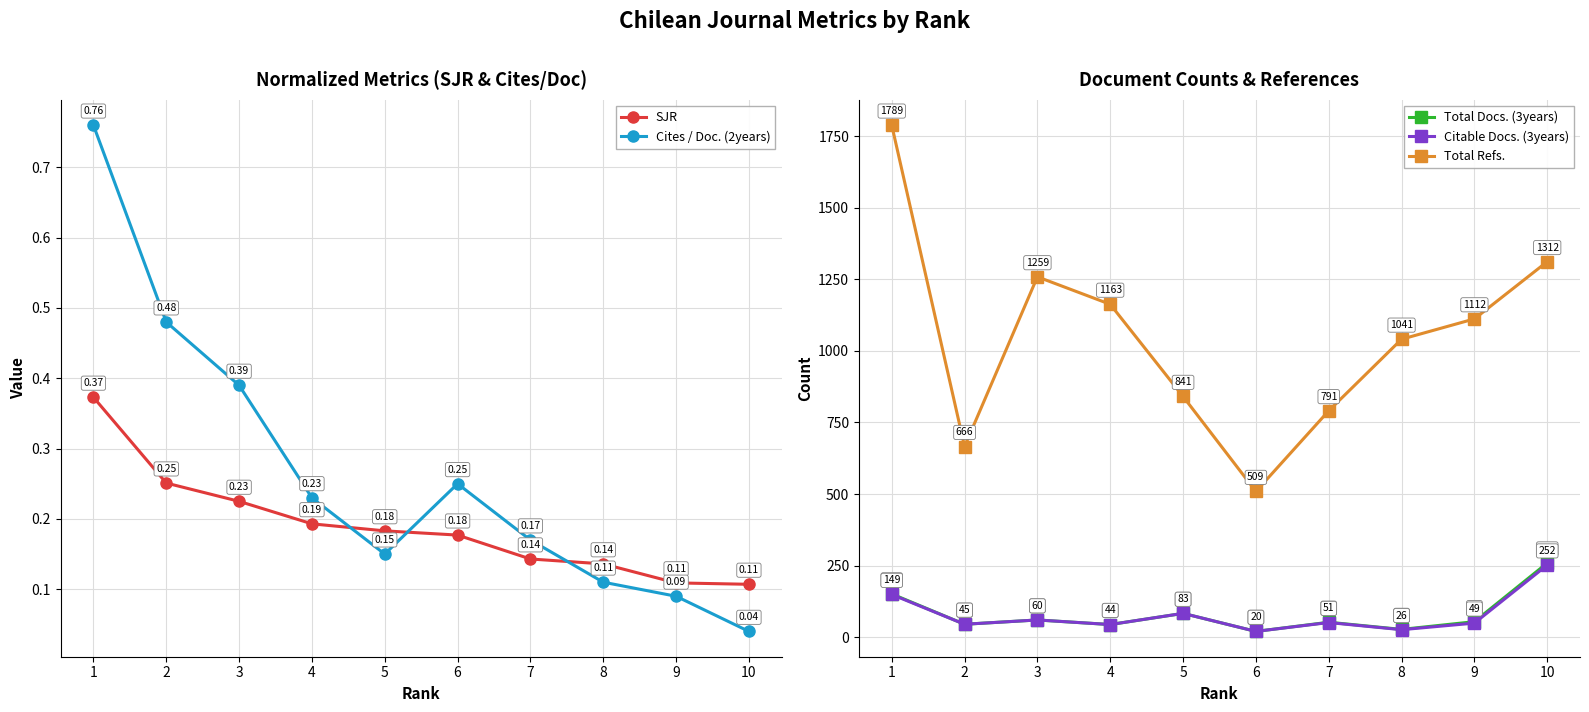

Reading left to right, extract all data points from this chart.

SJR: 0.4	0.3	0.2	0.2	0.2	0.2	0.1	0.1	0.1	0.1
Cites / Doc. (2years): 0.8	0.5	0.4	0.2	0.1	0.2	0.2	0.1	0.1	0.0
Total Docs. (3years): 151.0	45.0	60.0	44.0	83.0	20.0	52.0	27.0	54.0	259.0
Citable Docs. (3years): 149.0	45.0	60.0	44.0	83.0	20.0	51.0	26.0	49.0	252.0
Total Refs.: 1789.0	666.0	1259.0	1163.0	841.0	509.0	791.0	1041.0	1112.0	1312.0